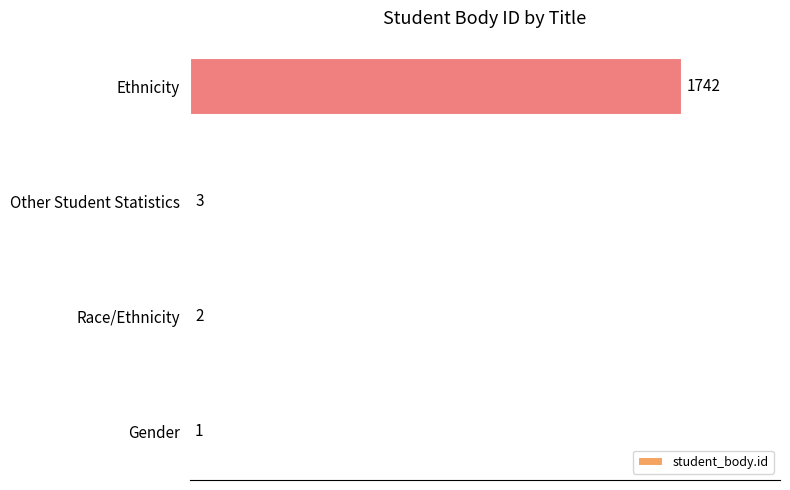

Reading bottom to top, extract all data points from this chart.

Gender=1	Race/Ethnicity=2	Other Student Statistics=3	Ethnicity=1742